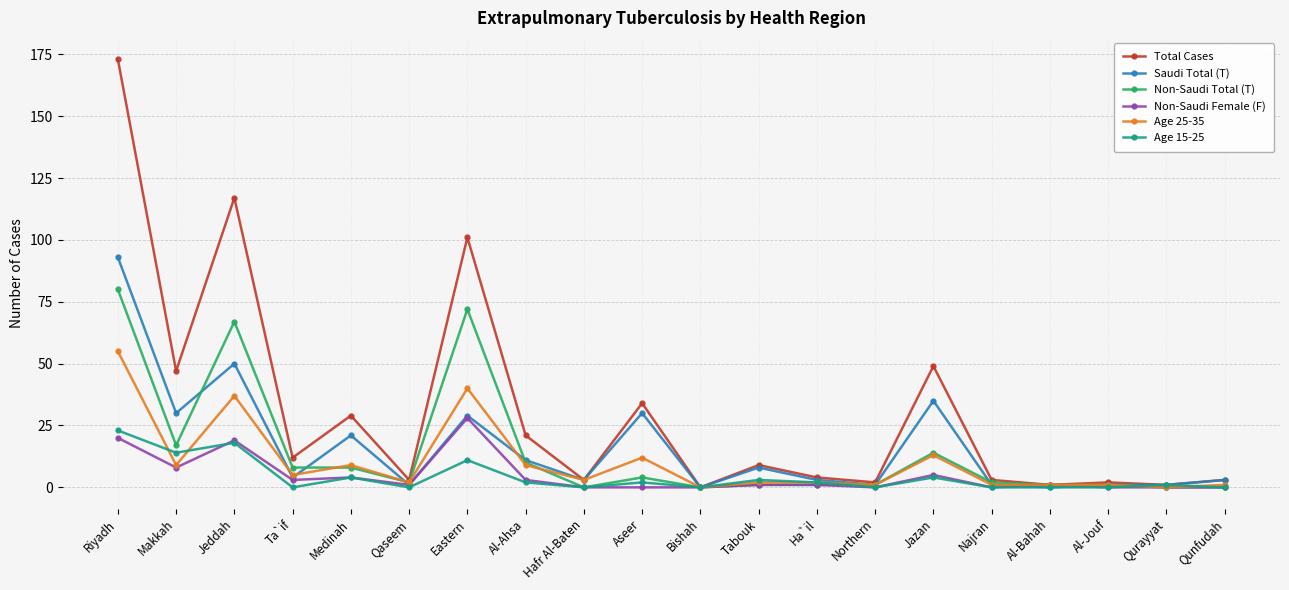

What is the greatest value displayed?

173